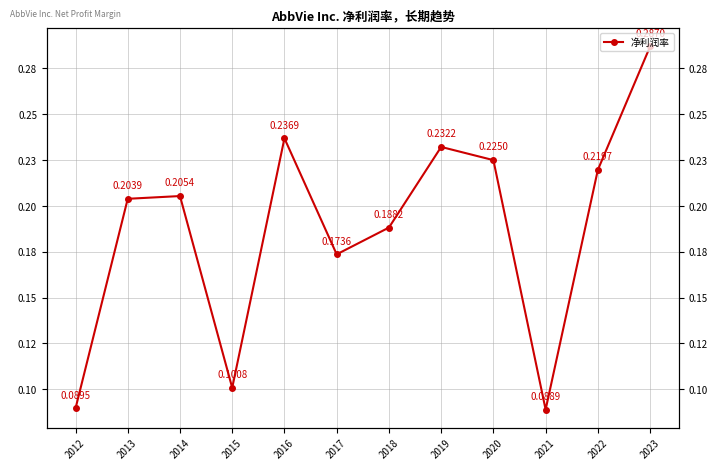

Rank the categories by value from highest to lowest.

2023, 2016, 2019, 2020, 2022, 2014, 2013, 2018, 2017, 2015, 2012, 2021